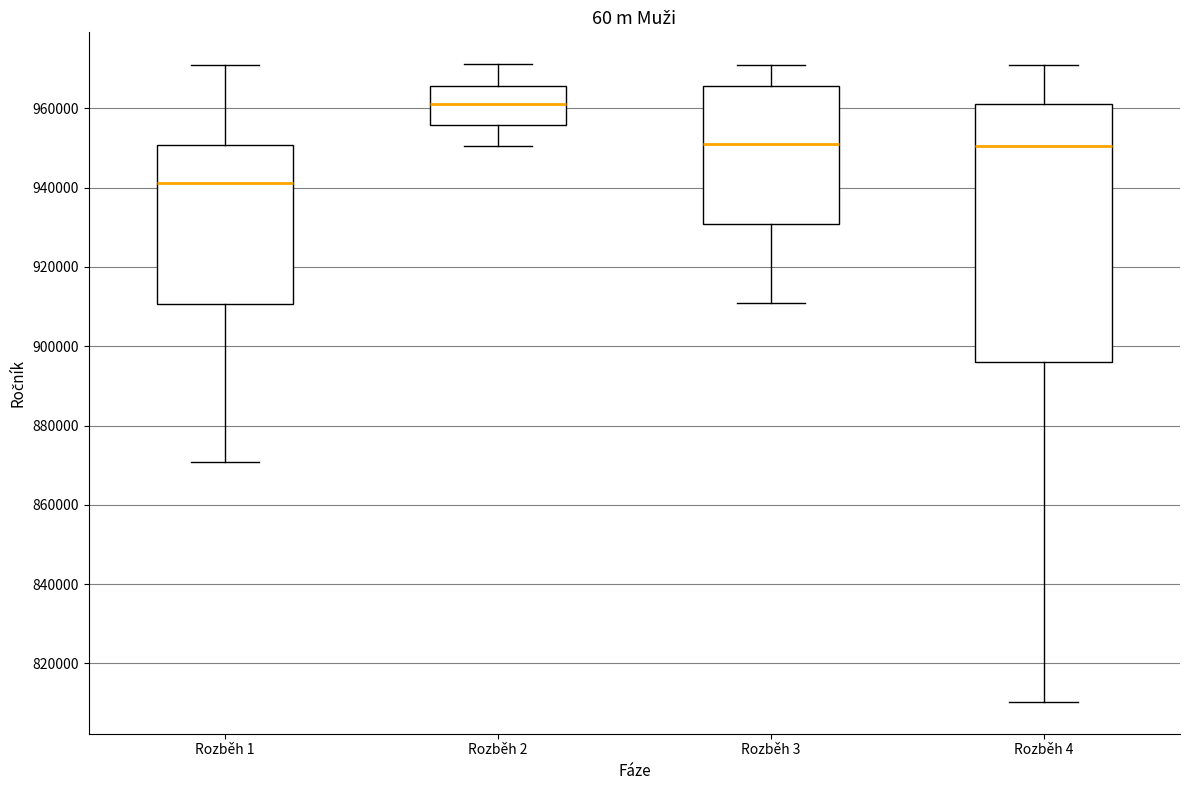

Reading left to right, read every box against the y-axis: the position of its median line, the range the box covers, and the ends of its whiskers. The values are not printed on the chart, so give them approximately, as read against the axis.

Rozběh 1: median 942000, box 910000 to 950000, whiskers 870000 to 972000
Rozběh 2: median 962000, box 956000 to 966000, whiskers 950000 to 972000
Rozběh 3: median 952000, box 930000 to 966000, whiskers 910000 to 972000
Rozběh 4: median 950000, box 896000 to 962000, whiskers 810000 to 970000